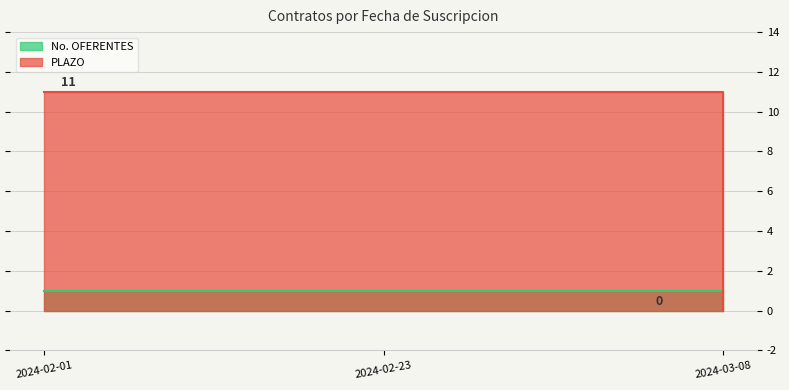

Read the No. OFERENTES value at 2024-02-23.

1